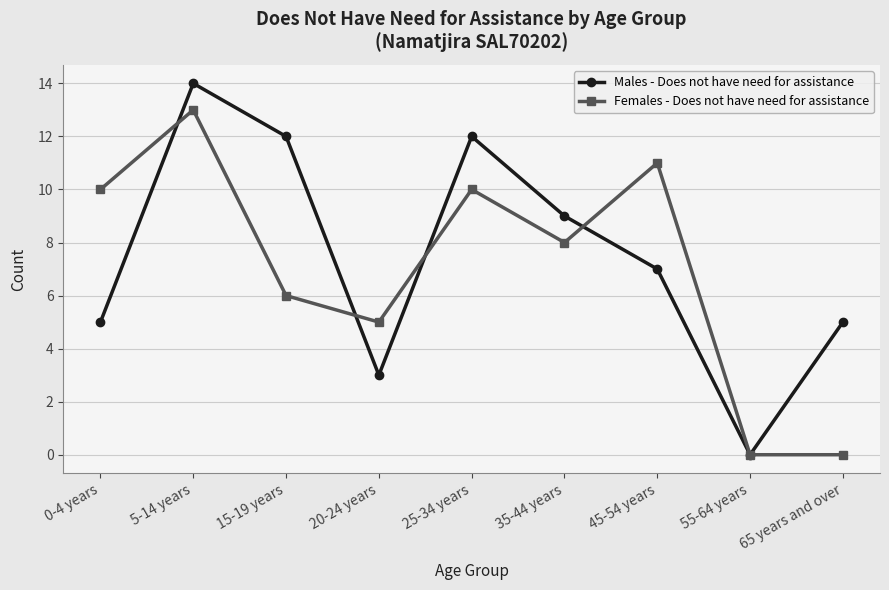

What is the value of the Males - Does not have need for assistance point at the 3rd from the left?

12